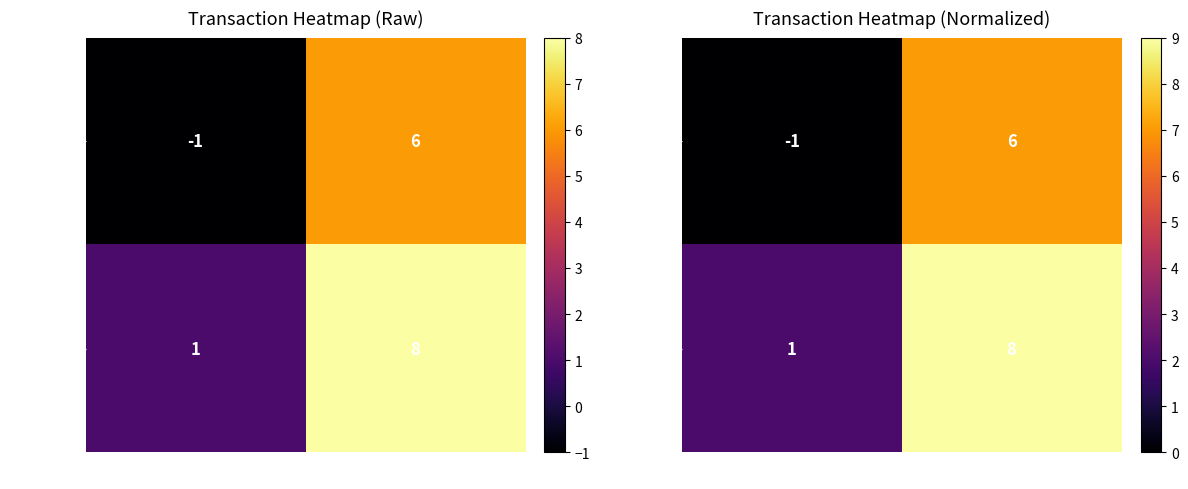

How many 1f406b17… values are between 0 and 7?

2